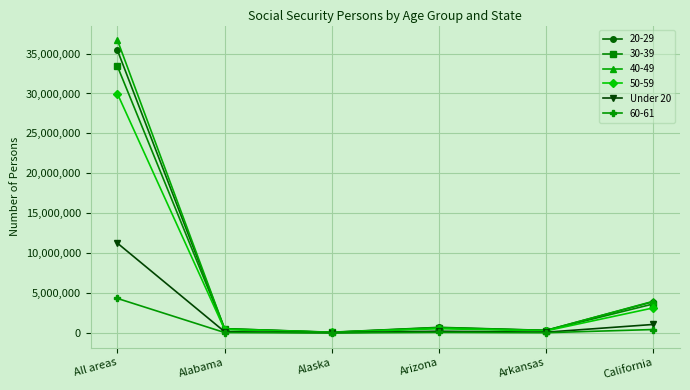

True or false: 30-39 has more than 2 points higher than both neighbors.

False